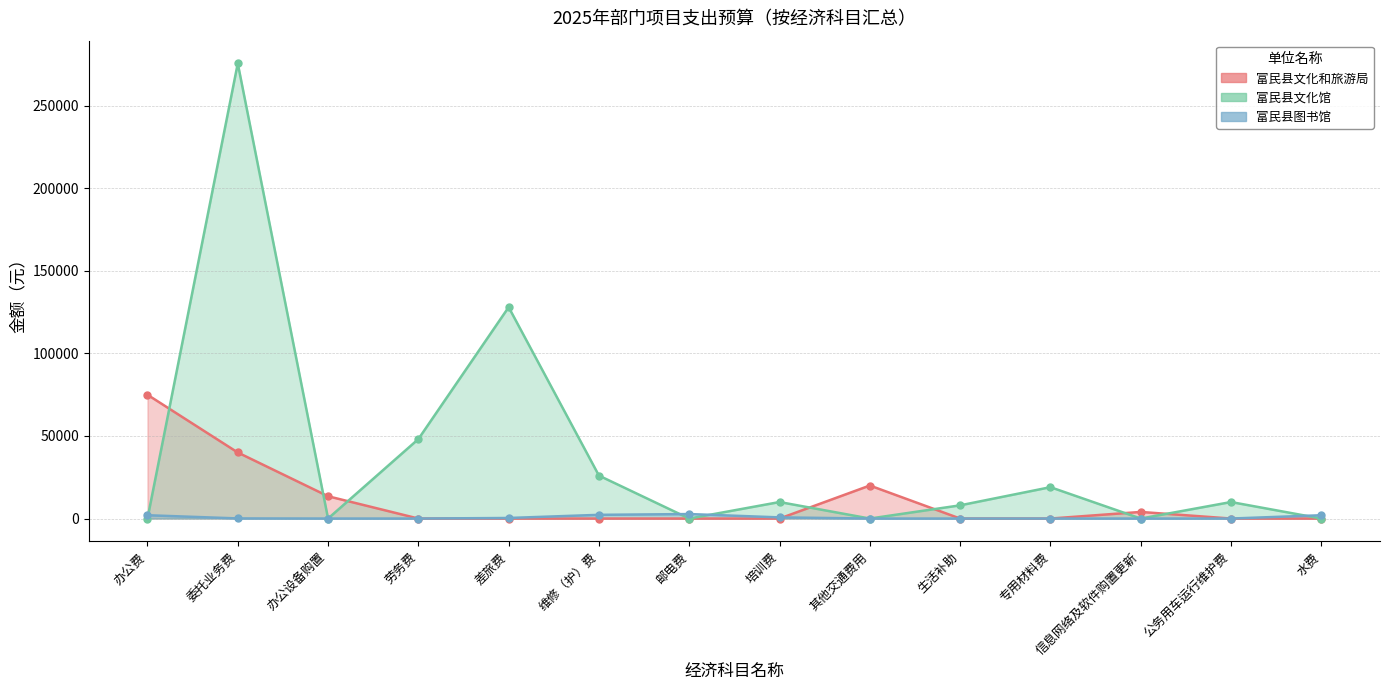

How many interior local peaks does the 富民县图书馆 series have?

1